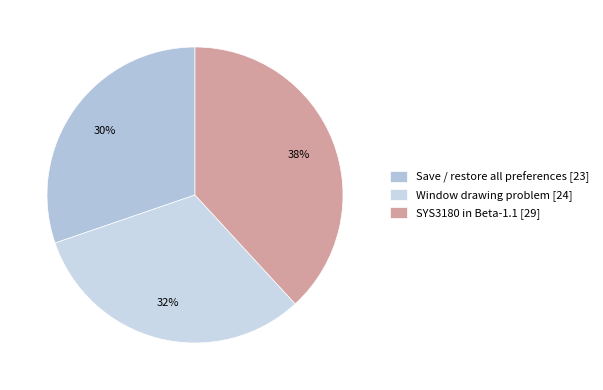

Which category has the smallest portion of the pie?

Save / restore all preferences